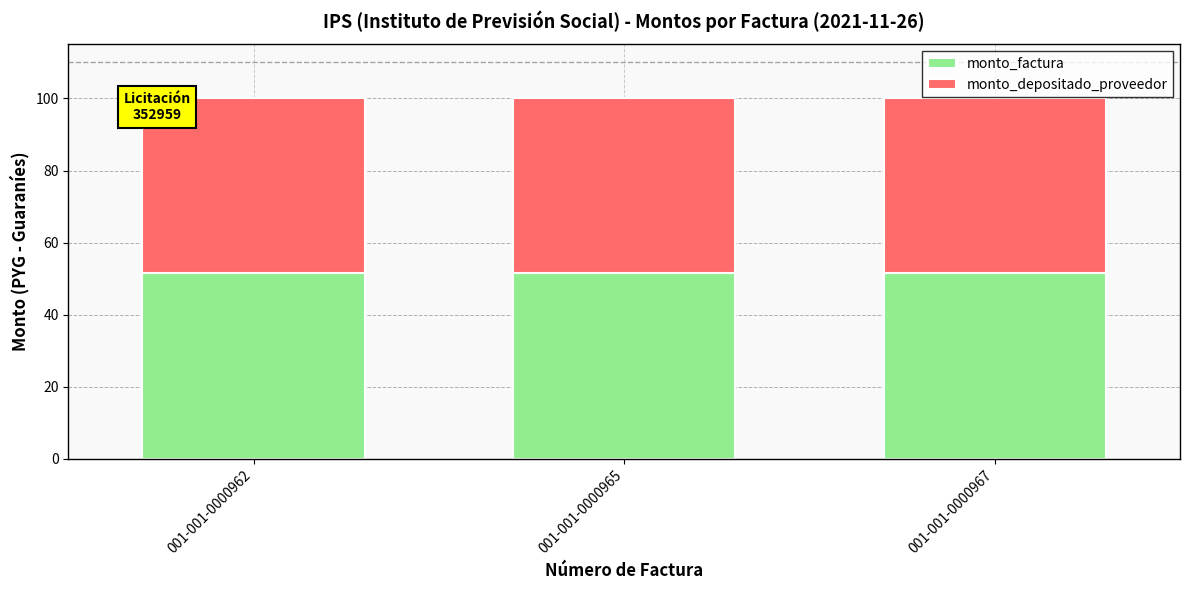

What are all the series names shown in the legend?

monto_factura, monto_depositado_proveedor